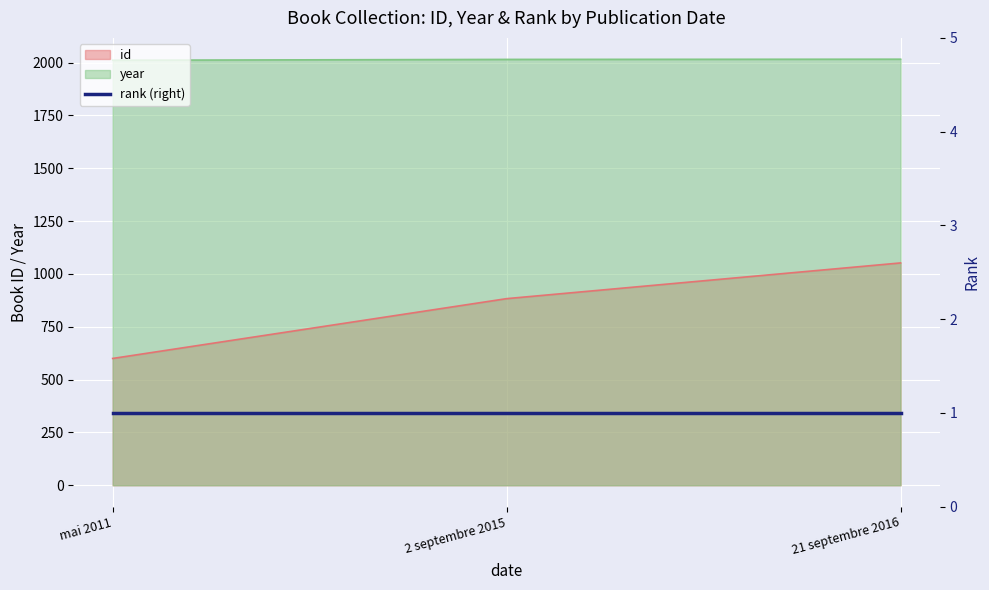

Is it true that id equals 1734 at 21 septembre 2016?

False